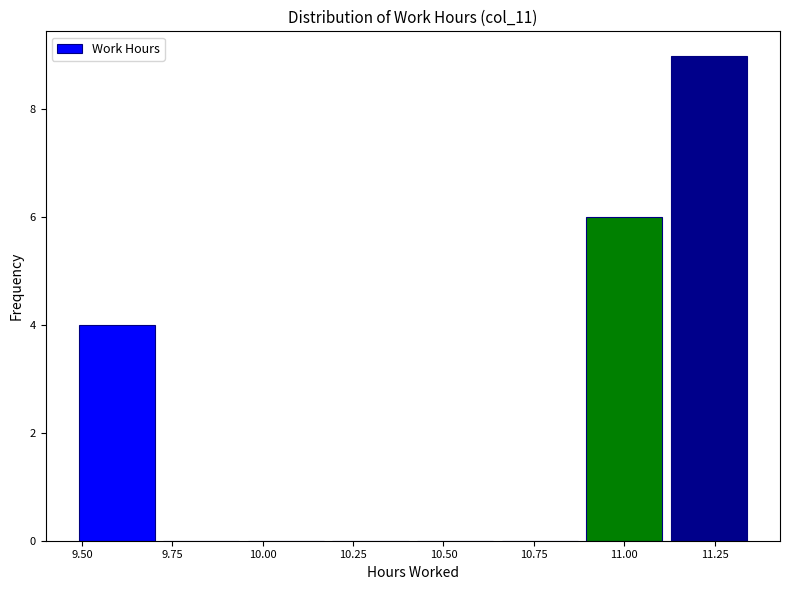

Reading left to right, transcribe this chart: for each bar, give the range it covers on the x-axis and its height. Neither the bar edges nor the heights are printed on the chart, so give them approximately, as read against the axes.

9.50 to 9.70: 4
9.70 to 9.95: 0
9.95 to 10.20: 0
10.20 to 10.40: 0
10.40 to 10.65: 0
10.65 to 10.90: 0
10.90 to 11.10: 6
11.10 to 11.35: 9